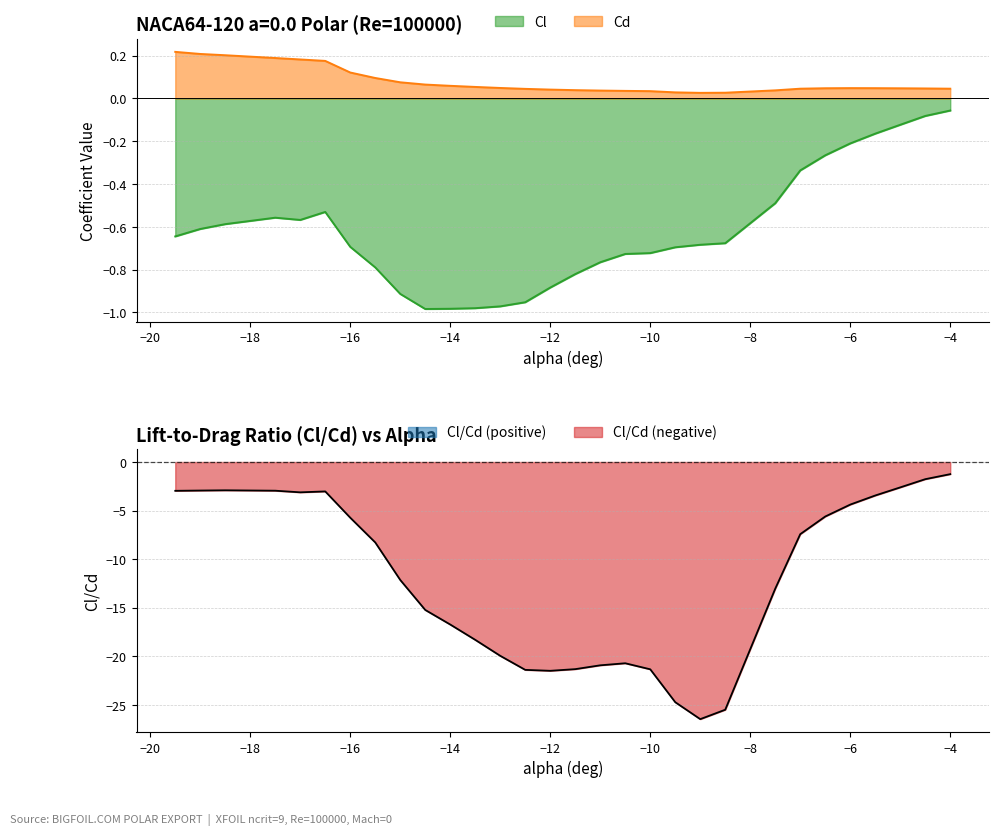

Does the chart have visible grid lines?

Yes